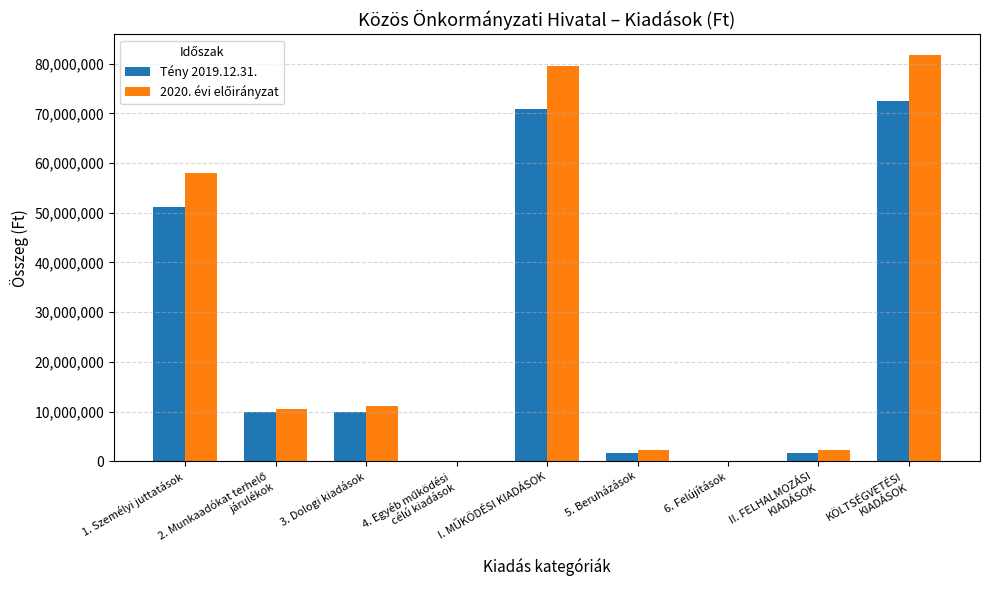

The value of Tény 2019.12.31. at 1. Személyi juttatások is 31644319. True or false?

False